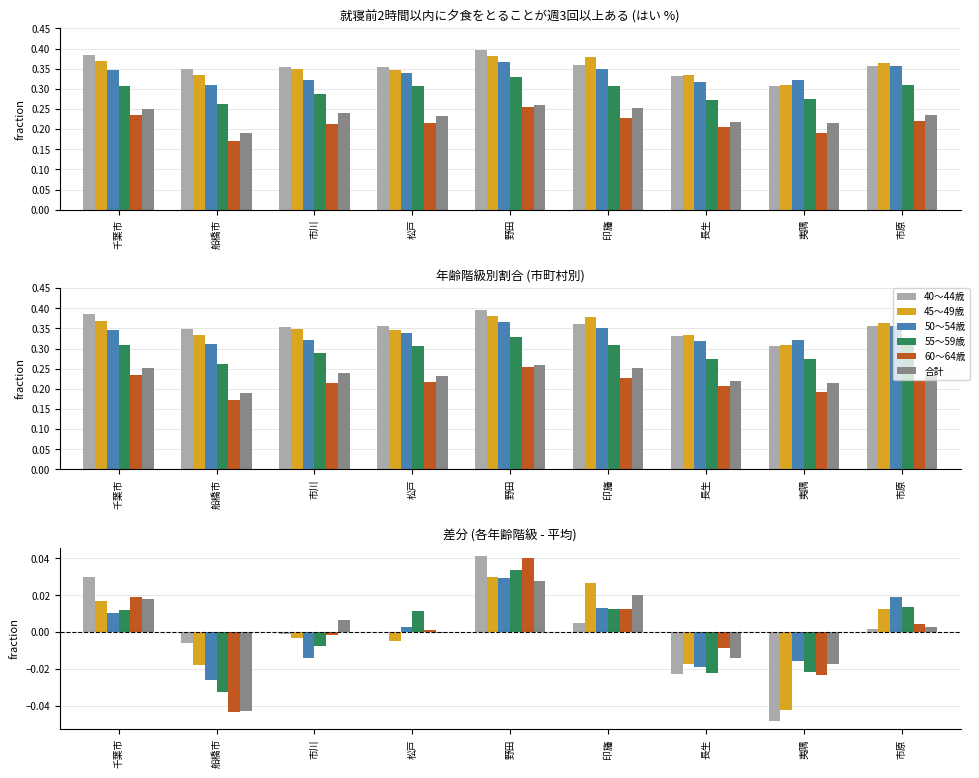

Where is 40～44歳 nearest to the value 0?

松戸